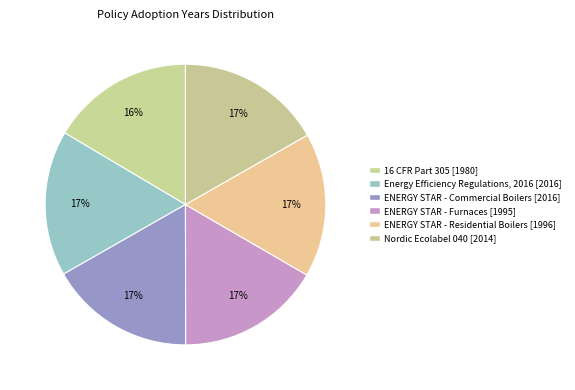

True or false: ENERGY STAR - Residential Boilers accounts for 9% of the total.

False